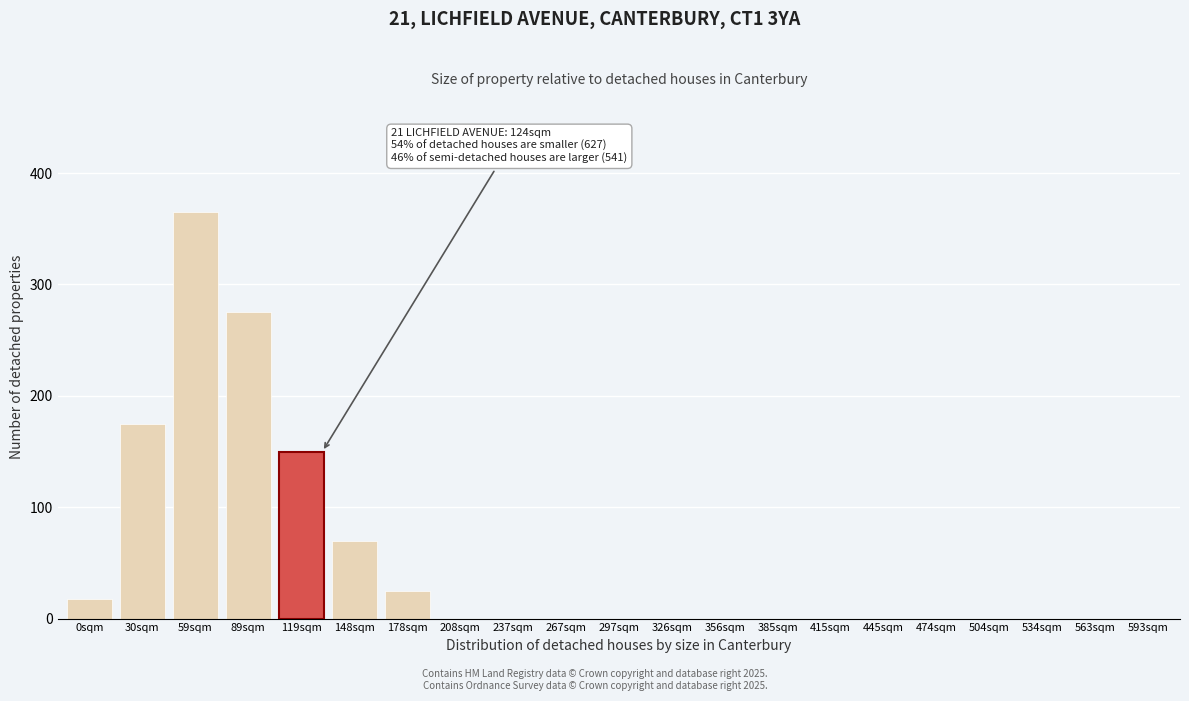

Reading left to right, what are all the values shown in this chart?

0sqm=18	30sqm=175	59sqm=365	89sqm=275	119sqm=150	148sqm=70	178sqm=25	208sqm=0	237sqm=0	267sqm=0	297sqm=0	326sqm=0	356sqm=0	385sqm=0	415sqm=0	445sqm=0	474sqm=0	504sqm=0	534sqm=0	563sqm=0	593sqm=0